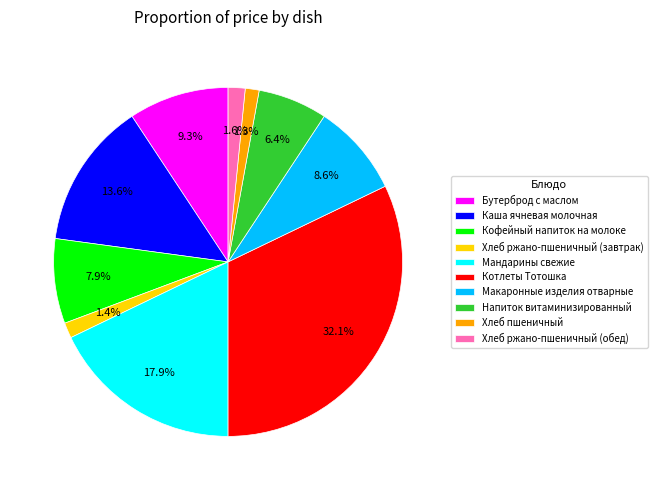

Is it true that Хлеб пшеничный is 1% of the pie?

True